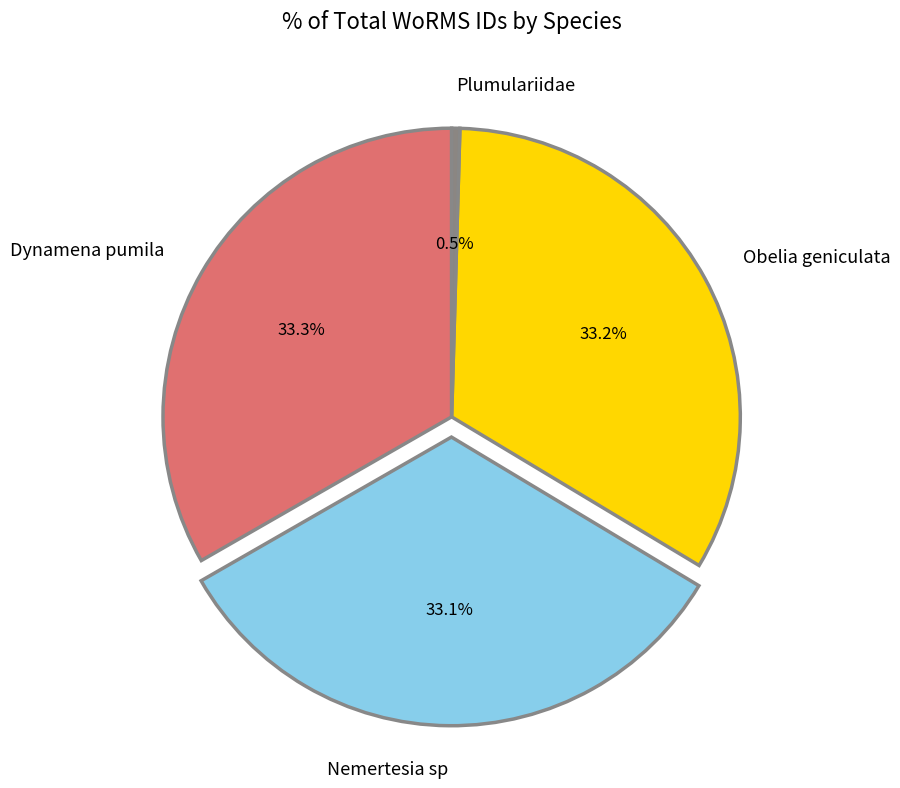

Is it true that Plumulariidae is 6% of the pie?

False